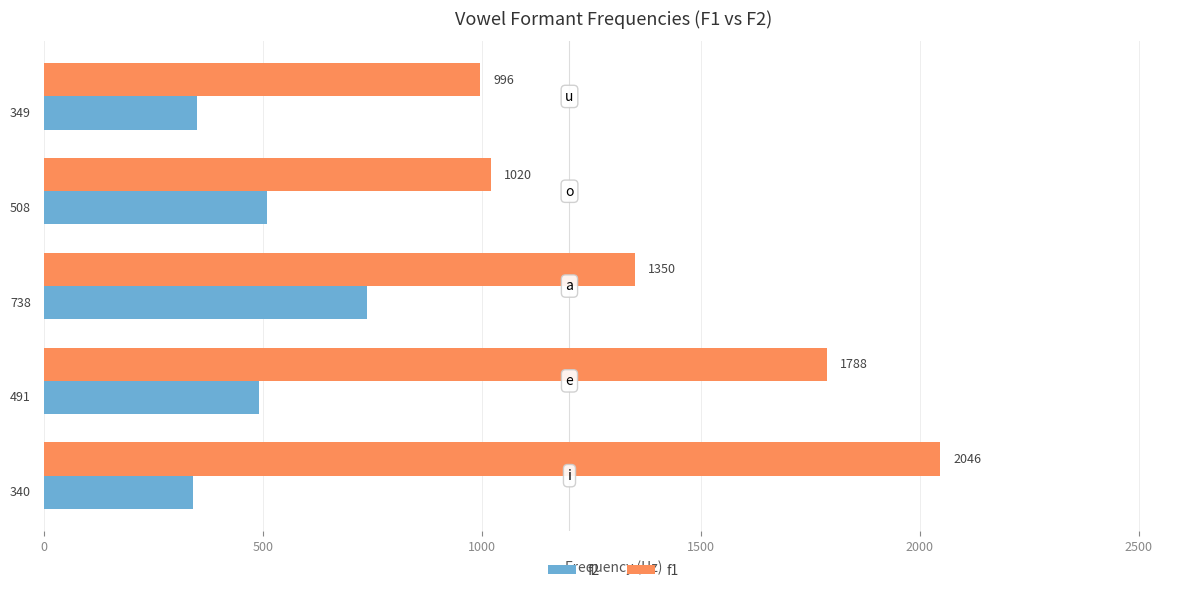

Which series has the widest spread of values?

f2